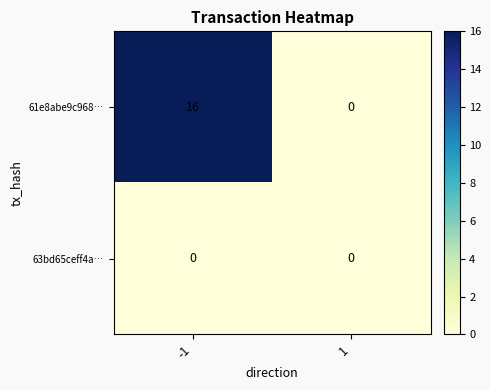

Between -1 and 1, which series saw the biggest shift?

61e8abe9c968…